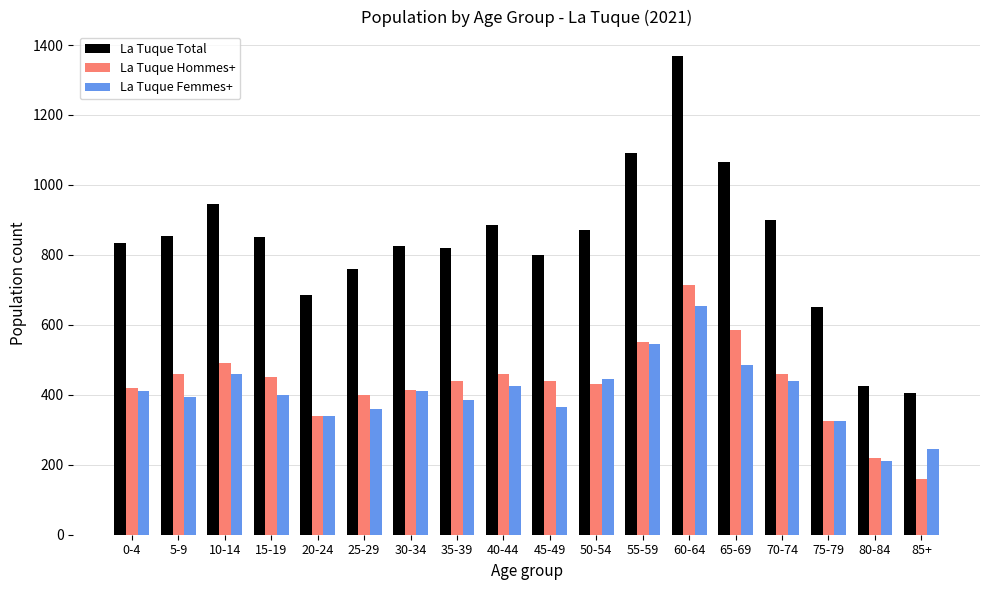

Which series has the largest total across all categories?

La Tuque Total